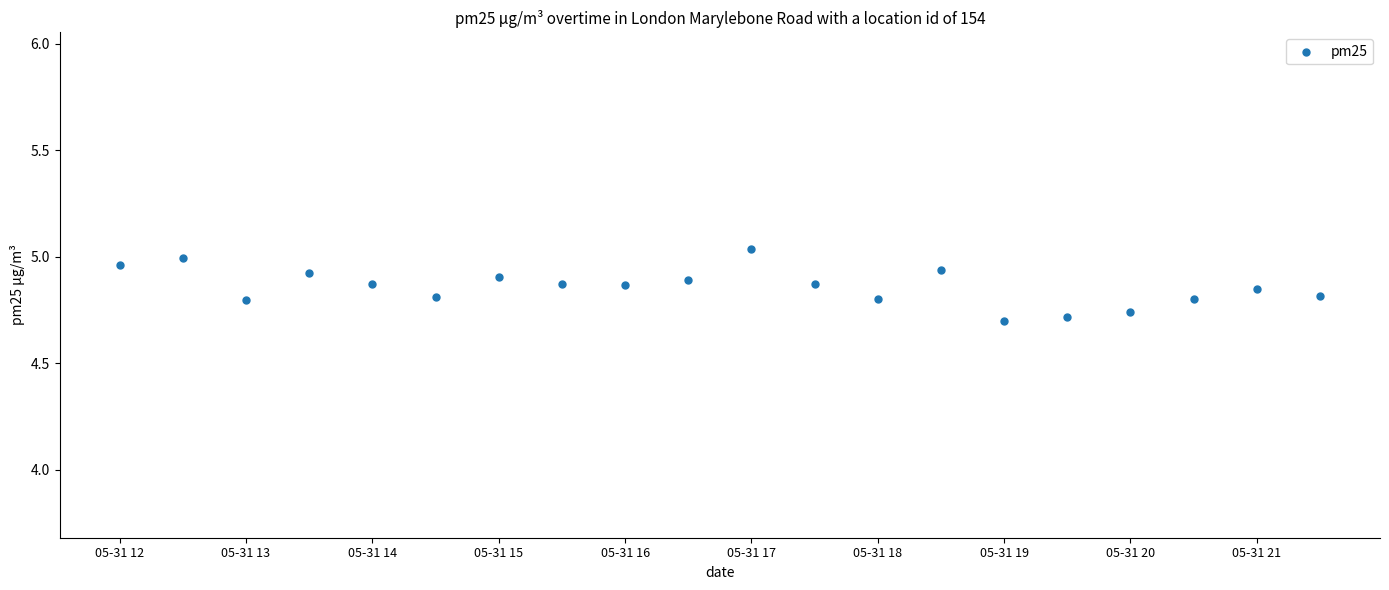

What is the range of Y values (max minus min)?

0.3